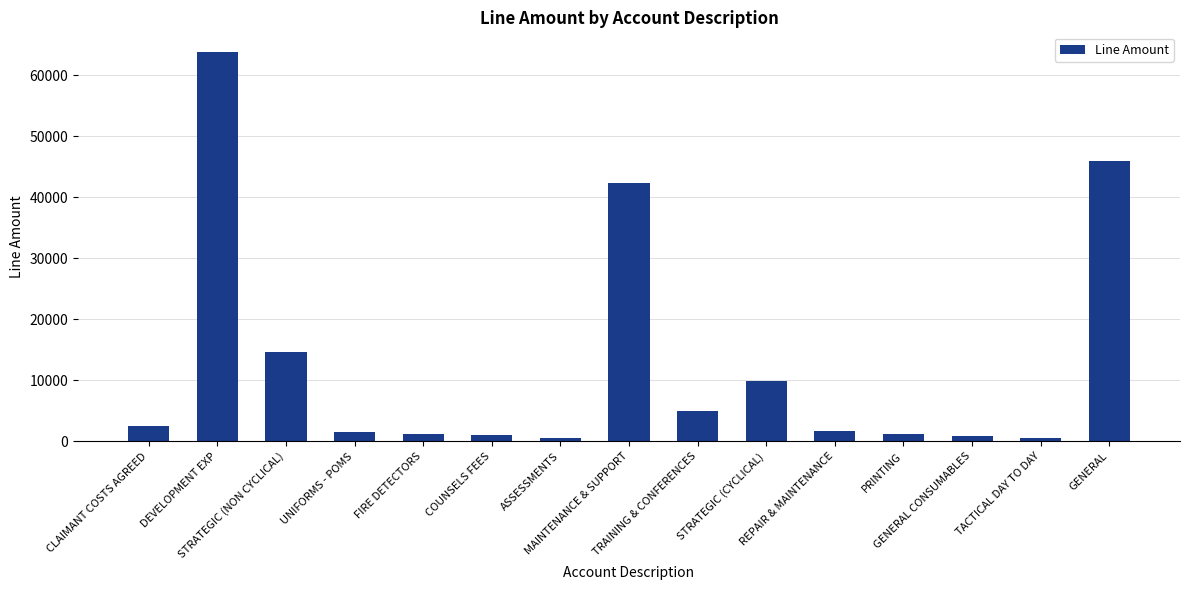

Where is the data nearest to the value 32205?

MAINTENANCE & SUPPORT